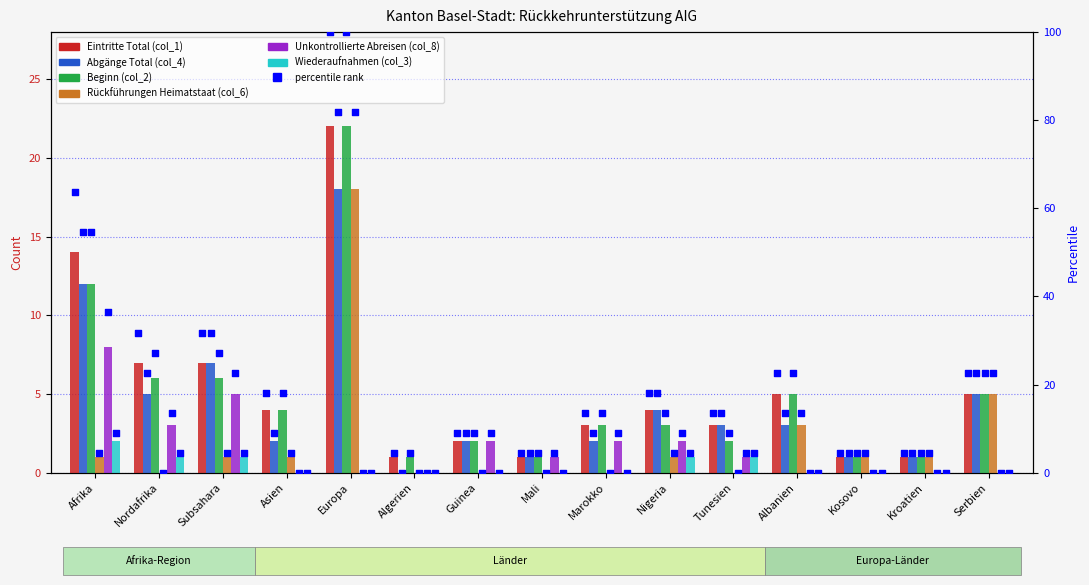

Which series has the widest spread of Y values?

Eintritte Total (col_1)